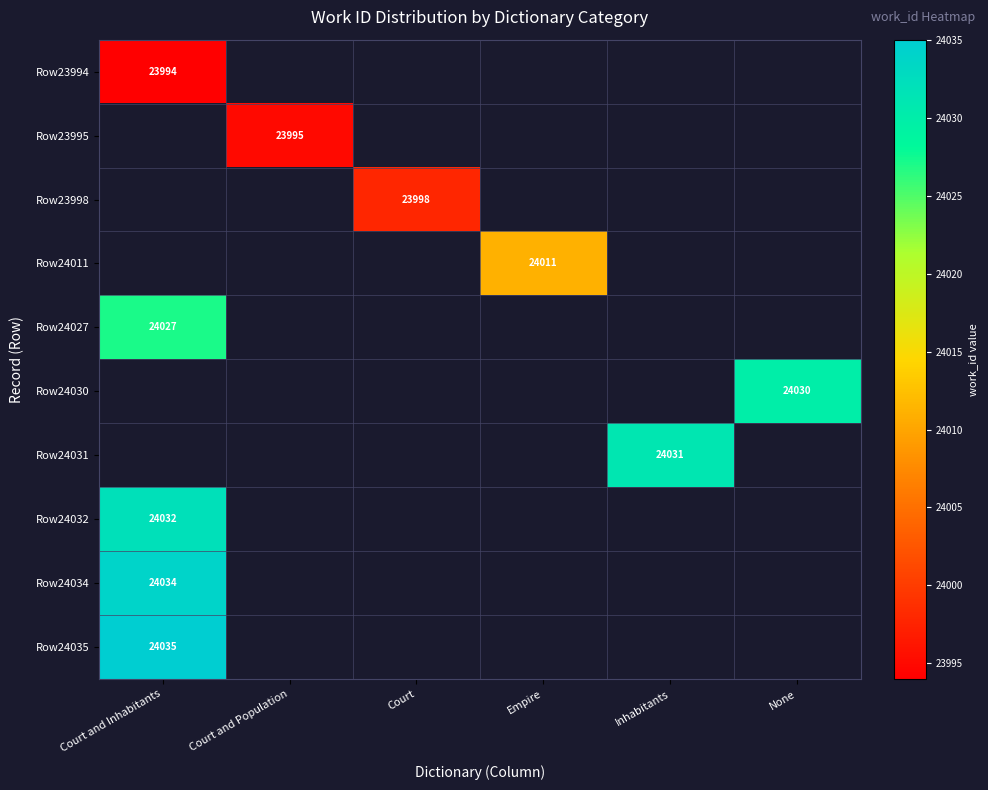

Count the number of data series in this chart.

10